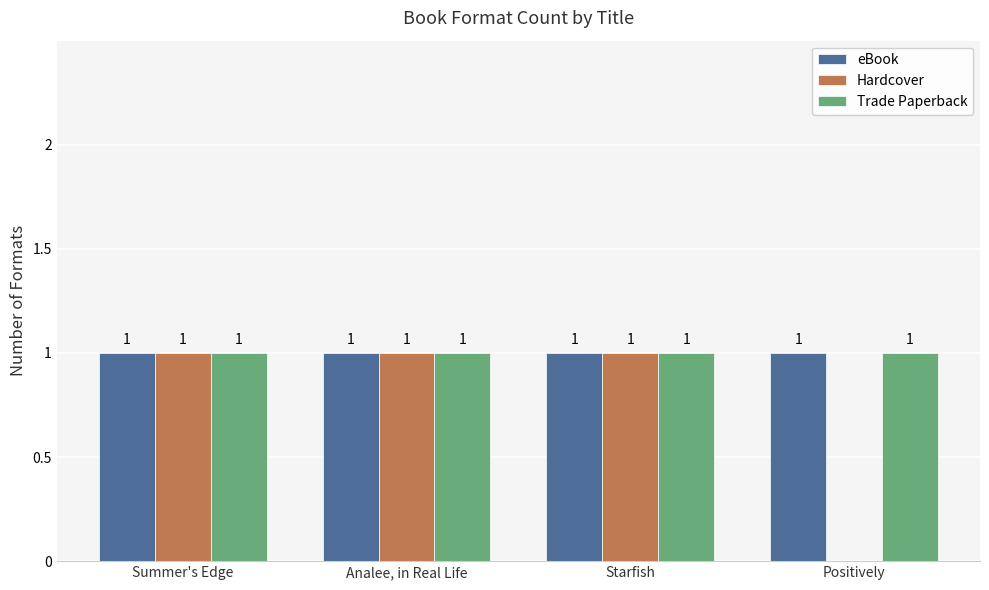

What is the total value across all series at Starfish?

3